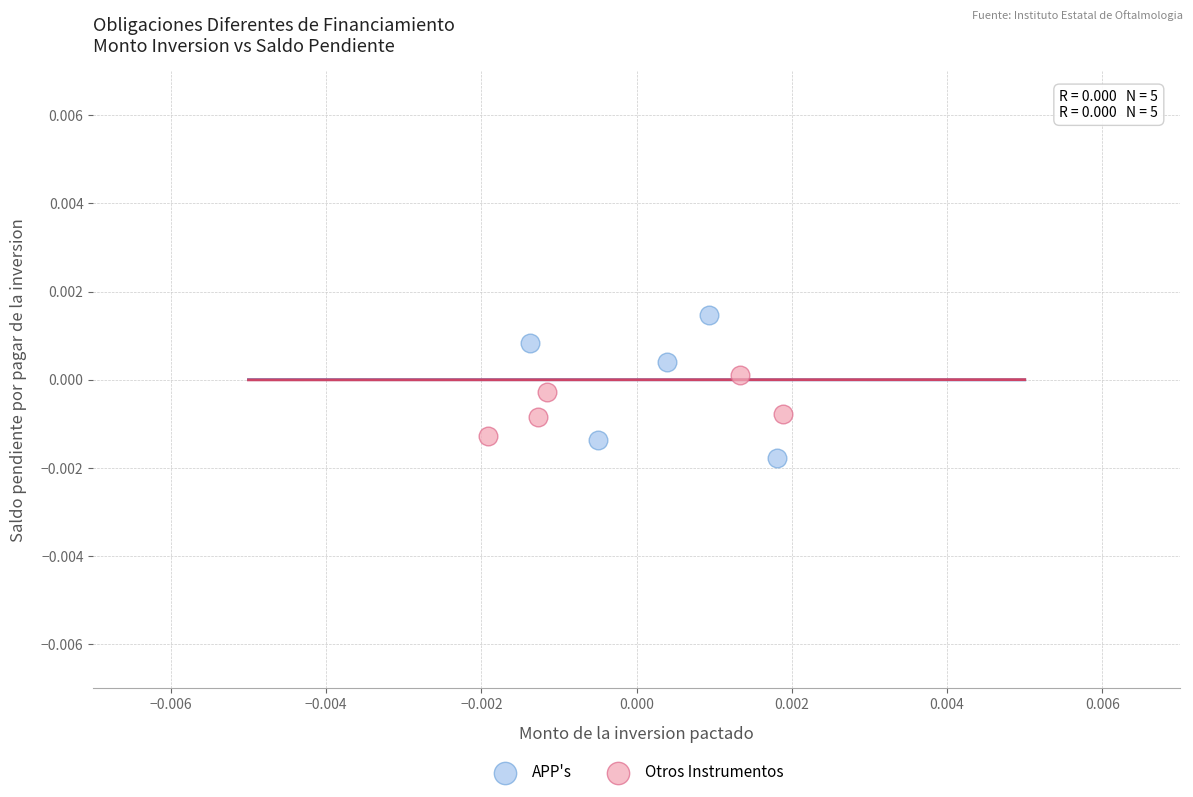

Which series contains the lowest Y value?

APP's